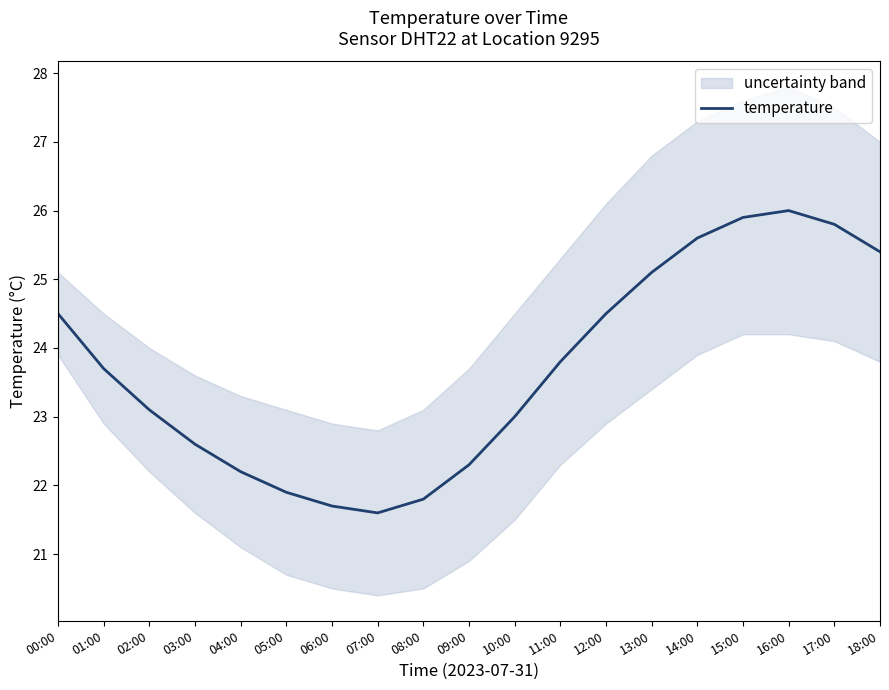

At which category does the chart reach its minimum across all series?

07:00